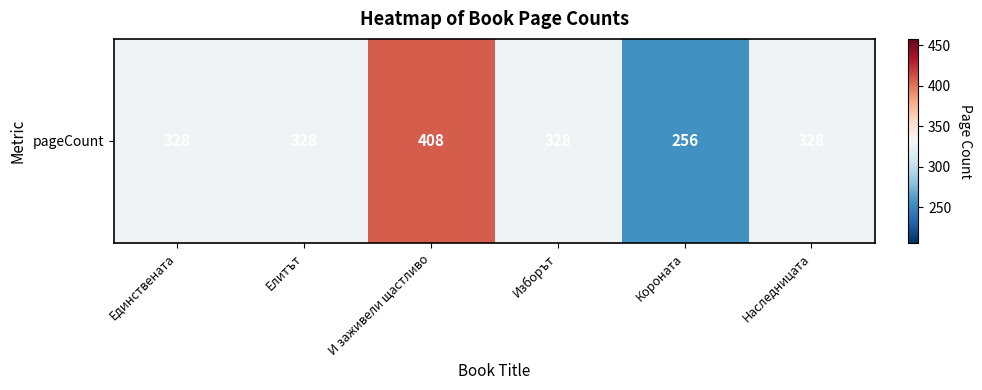

Between Изборът and Наследницата, which is larger?

Изборът